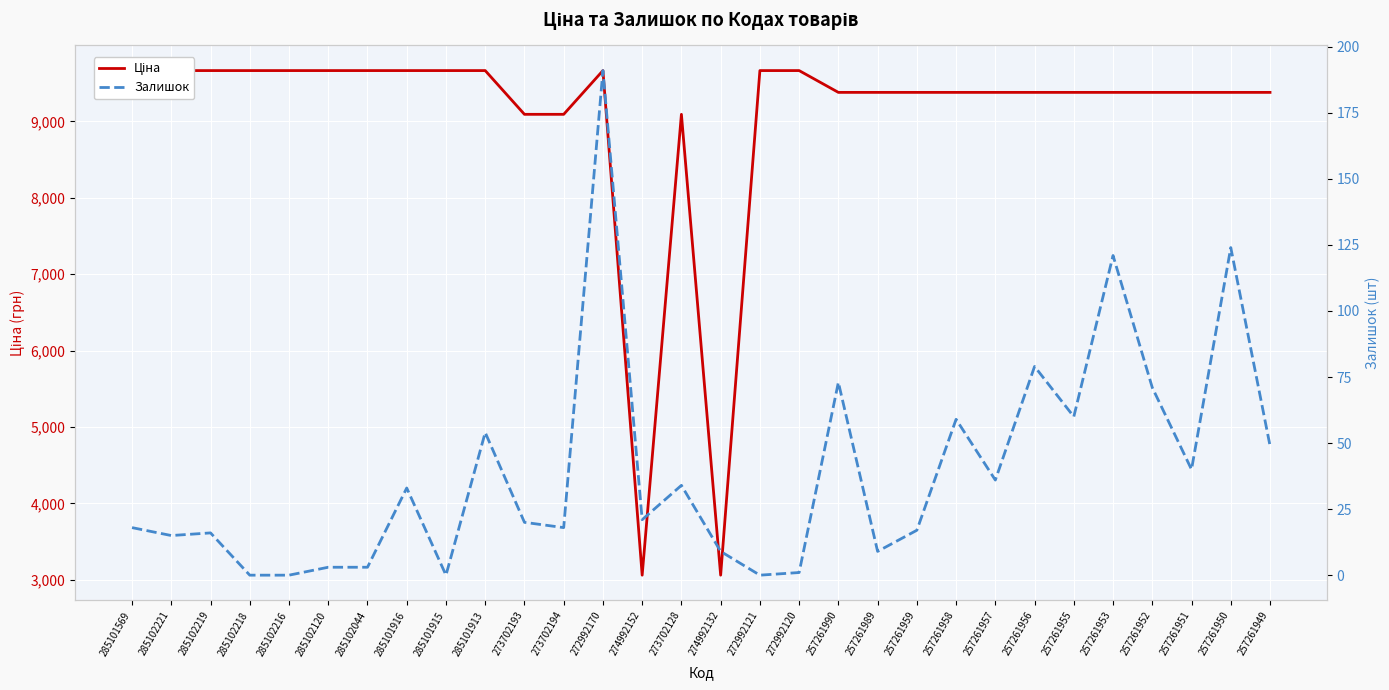

What position from the left is 285102120?

6